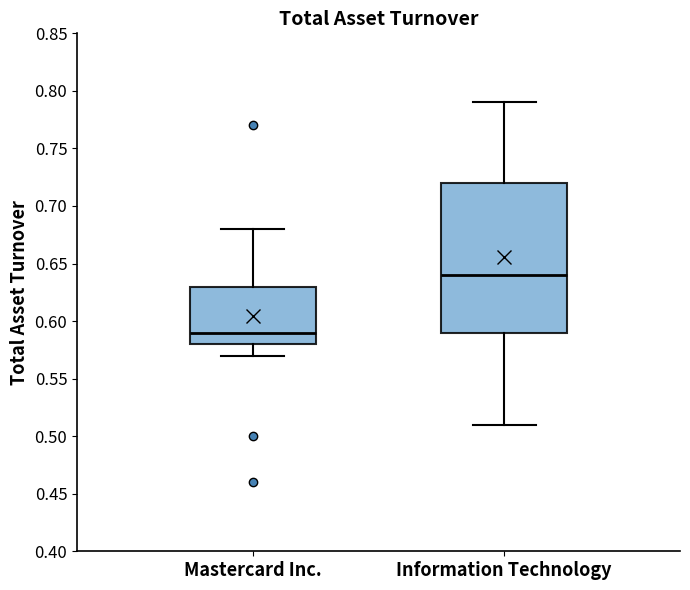

Which box's median line is the lowest?

Mastercard Inc.